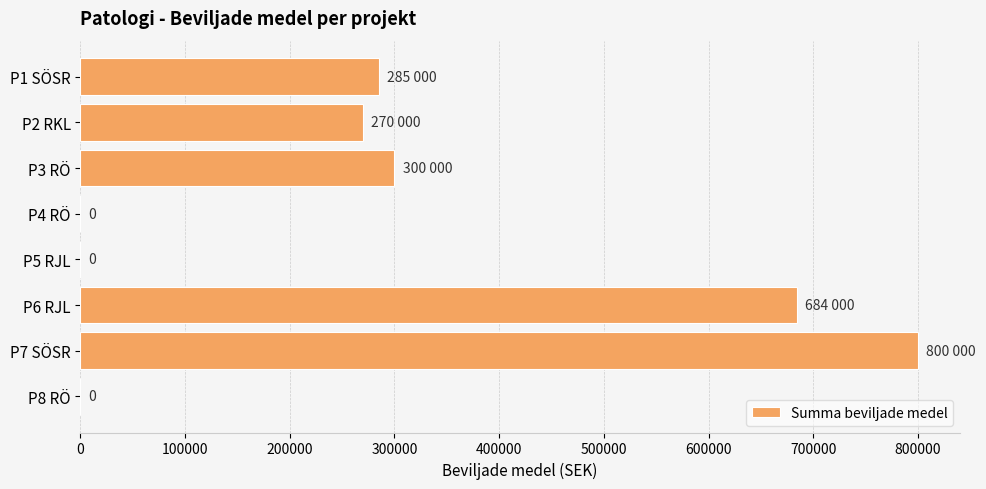

Count the values in the range 0 to 684000.

7